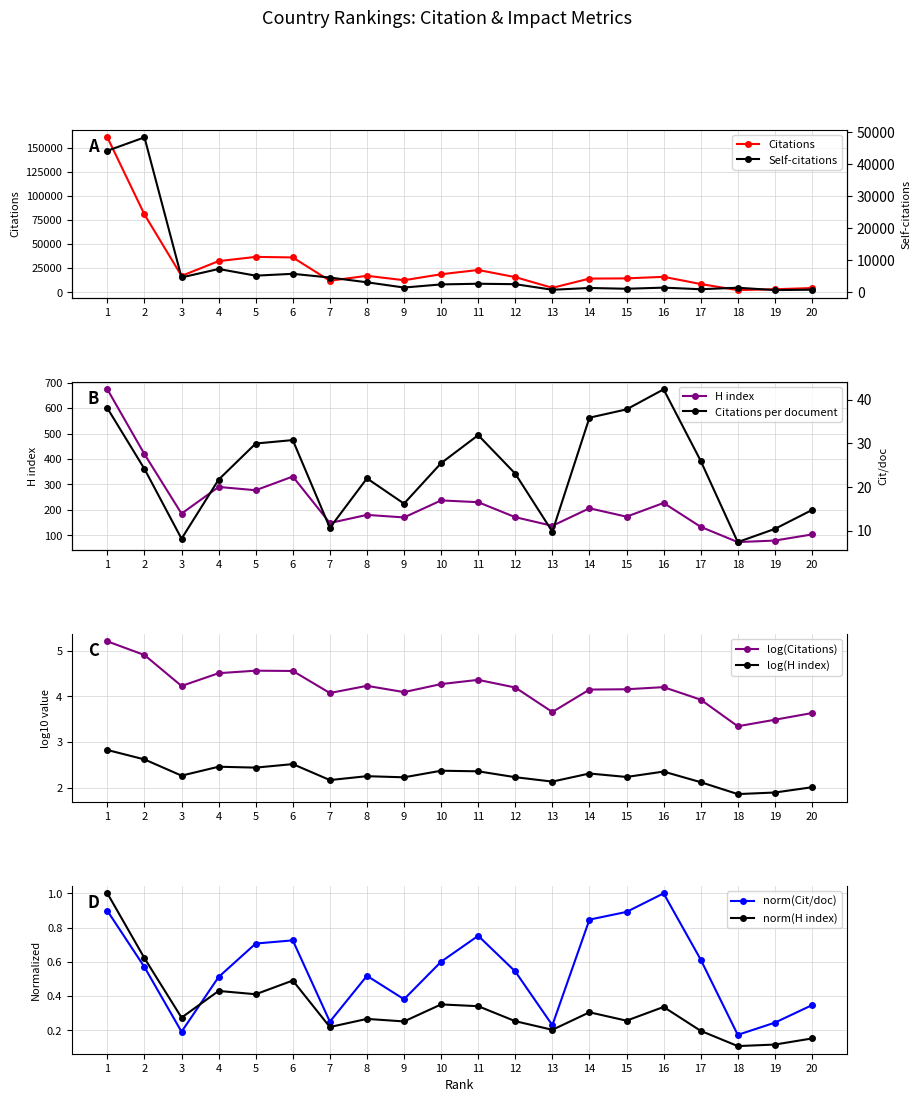

Rank the series by their maximum value, from highest to lowest.

Citations, Self-citations, H index, Citations per document